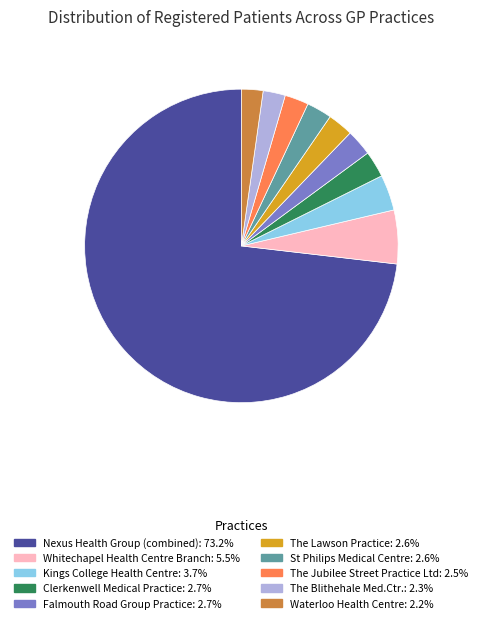

Does any single category account for the majority?

Yes